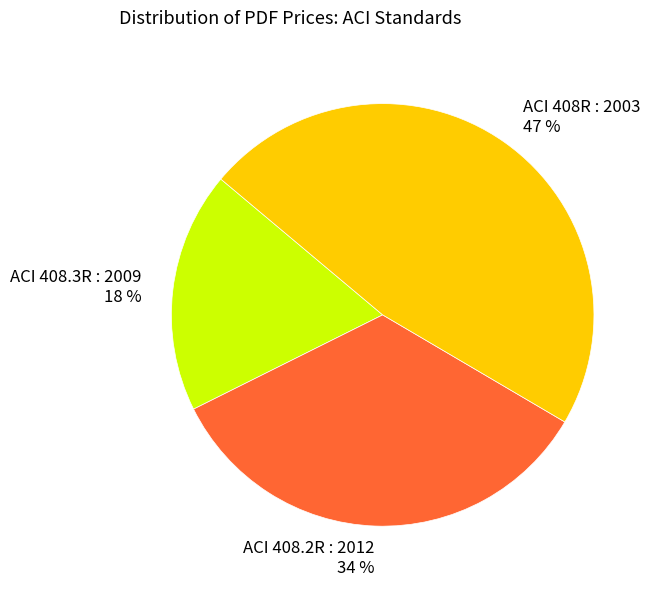

Is there a majority slice in this chart?

No